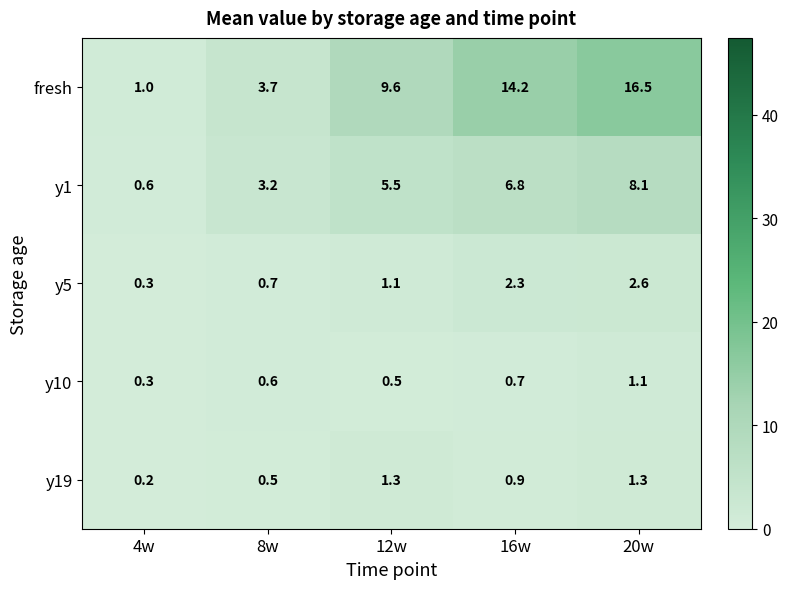

Which series has the largest total across all categories?

fresh